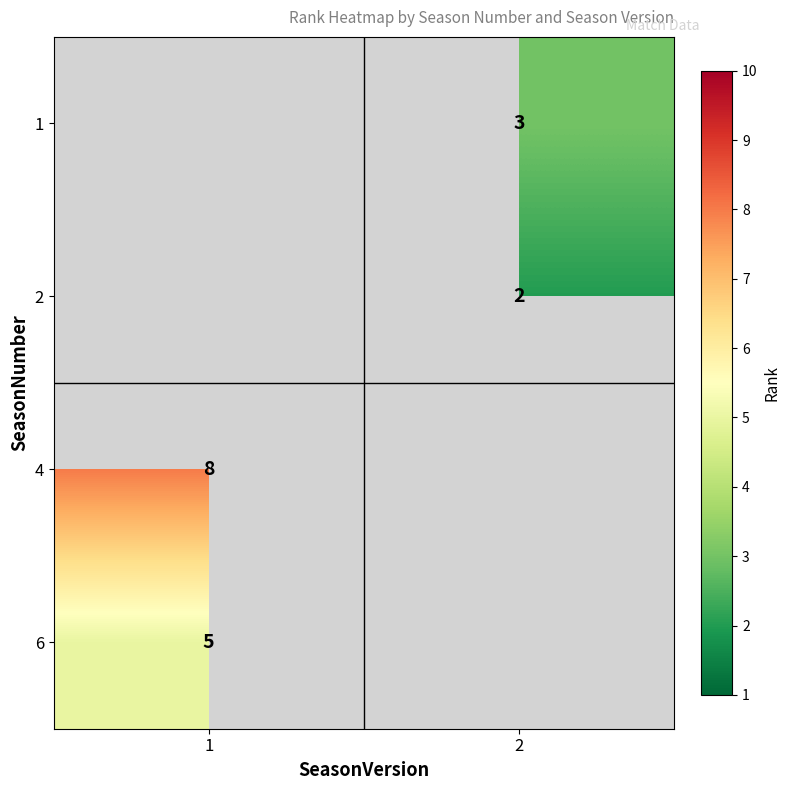

What is the spread (max minus min) of values at 2?

1.0